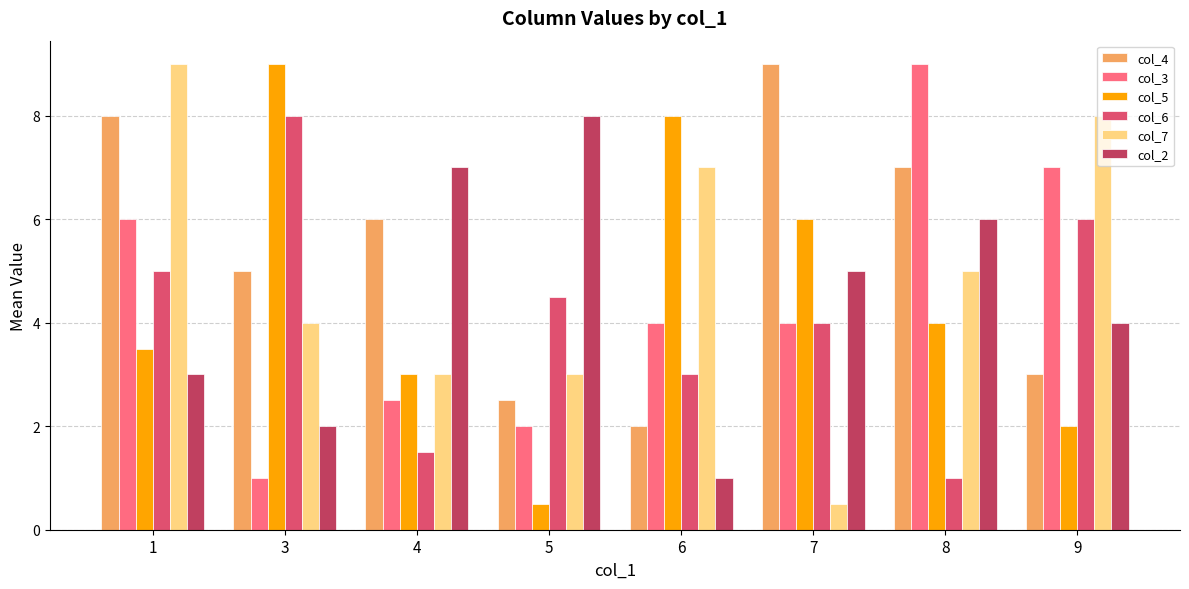

Reading left to right, what are all the values shown in this chart?

col_4: 1=8.0	3=5.0	4=6.0	5=2.5	6=2.0	7=9.0	8=7.0	9=3.0
col_3: 1=6.0	3=1.0	4=2.5	5=2.0	6=4.0	7=4.0	8=9.0	9=7.0
col_5: 1=3.5	3=9.0	4=3.0	5=0.5	6=8.0	7=6.0	8=4.0	9=2.0
col_6: 1=5.0	3=8.0	4=1.5	5=4.5	6=3.0	7=4.0	8=1.0	9=6.0
col_7: 1=9.0	3=4.0	4=3.0	5=3.0	6=7.0	7=0.5	8=5.0	9=8.0
col_2: 1=3.0	3=2.0	4=7.0	5=8.0	6=1.0	7=5.0	8=6.0	9=4.0